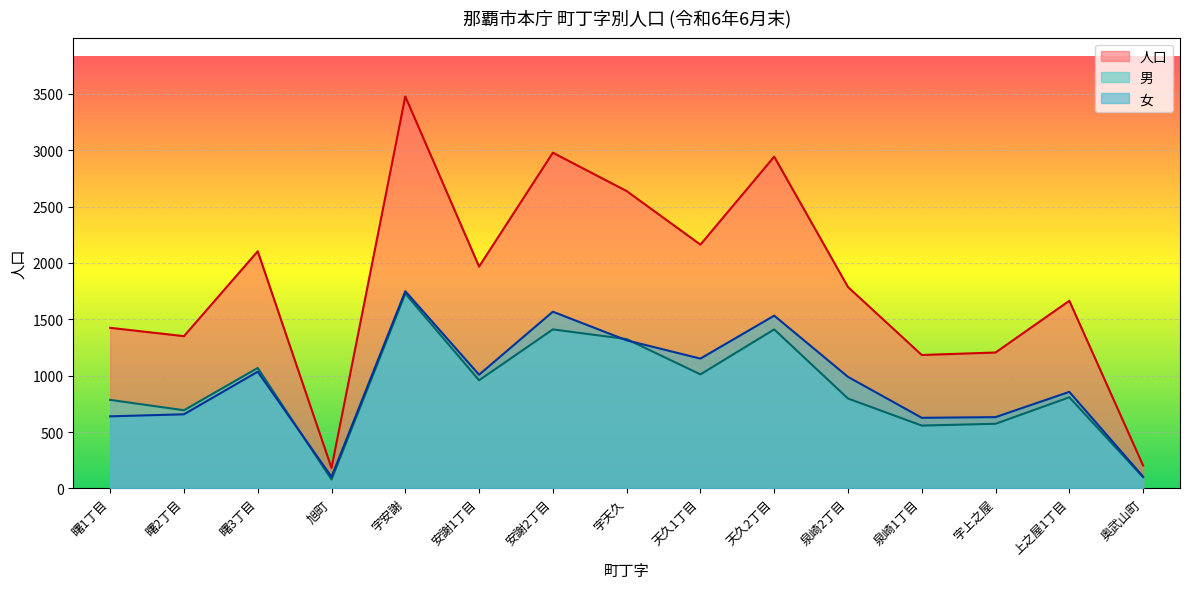

True or false: 人口 and 男 cross at least once.

False